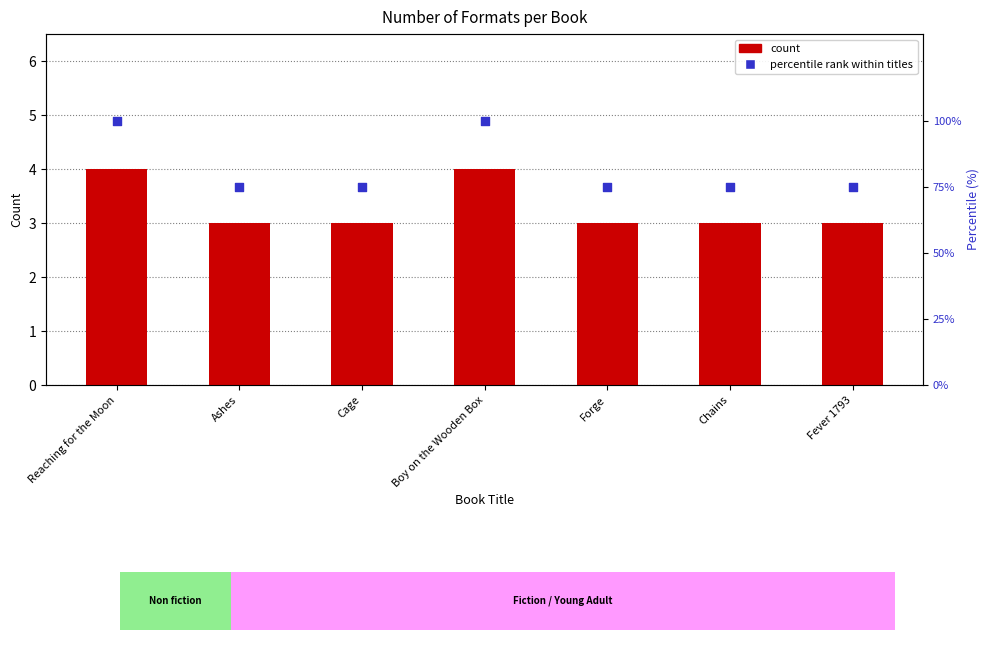

Which series has the largest total across all categories?

percentile rank within titles